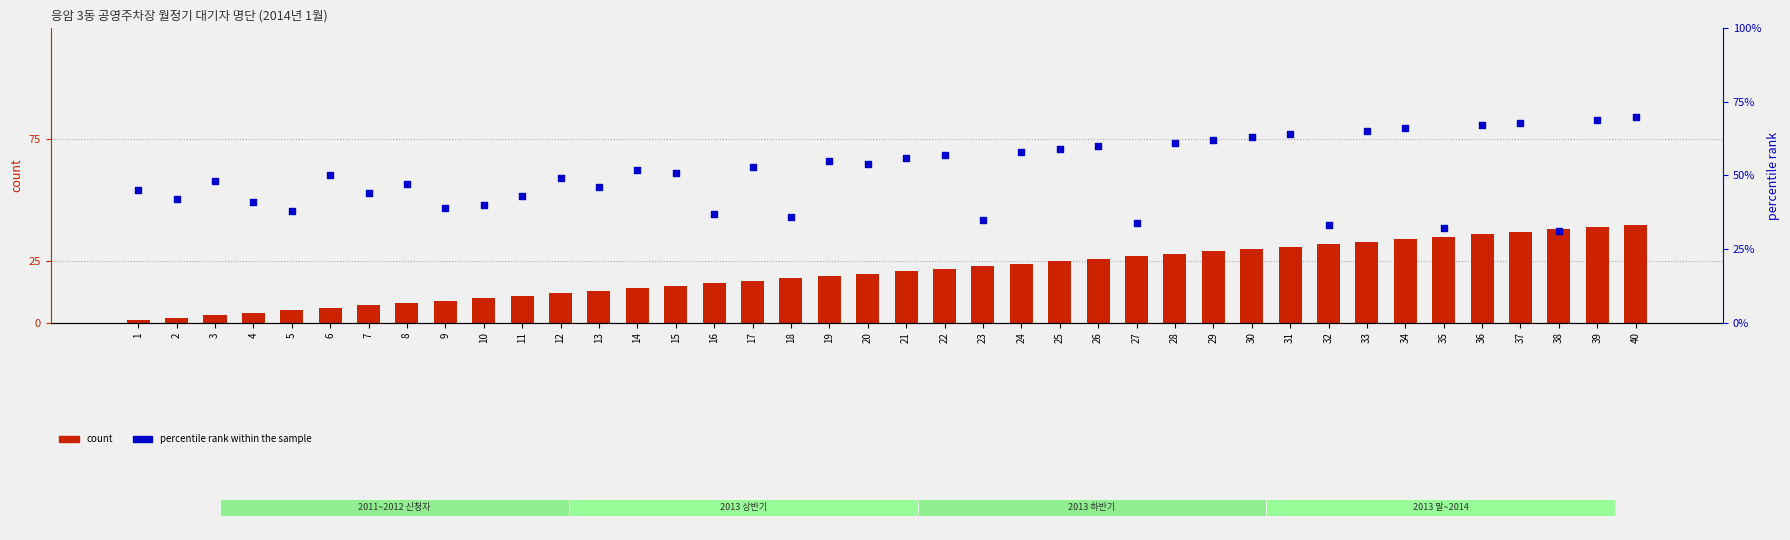

Is the value of percentile rank within the sample at 11 greater than the value of count at 31?

Yes